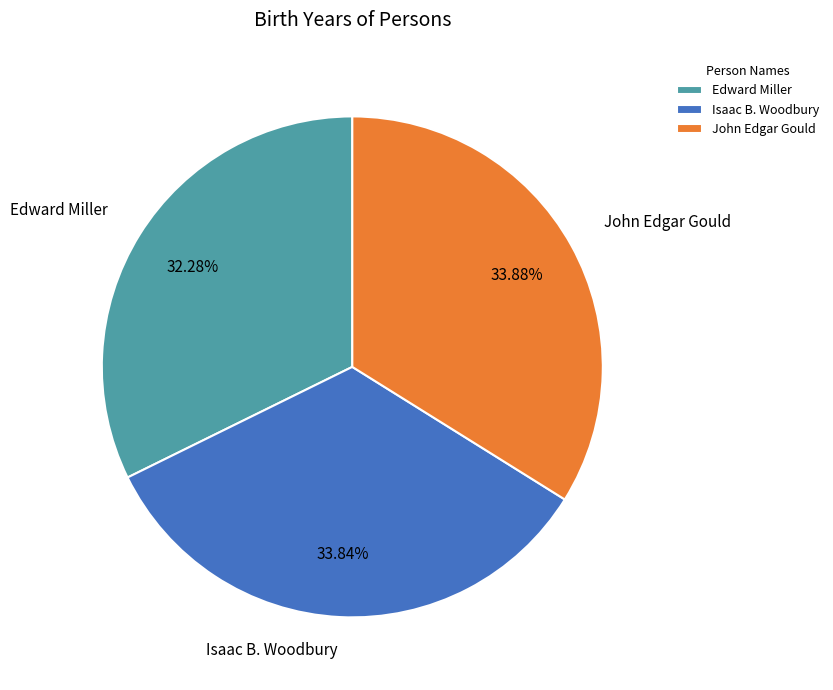

Is the sum of Edward Miller and Isaac B. Woodbury greater than half?

Yes